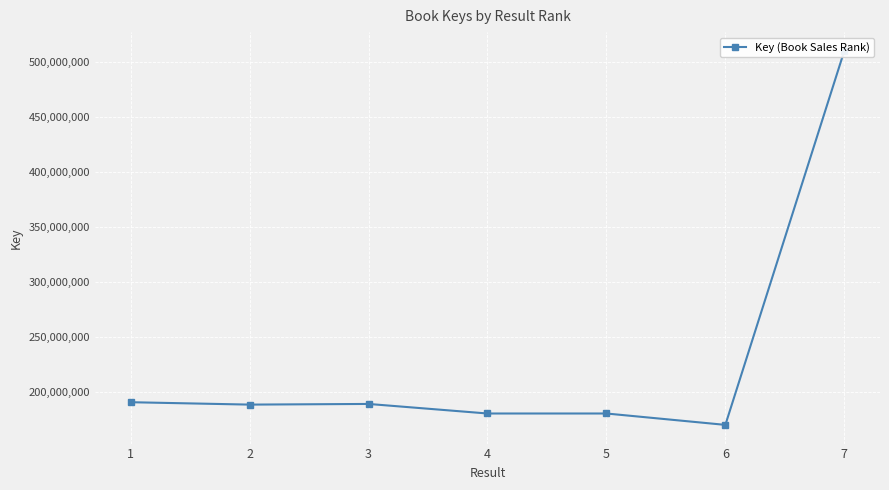

Is it true that the value at 3 is 189170647?

True